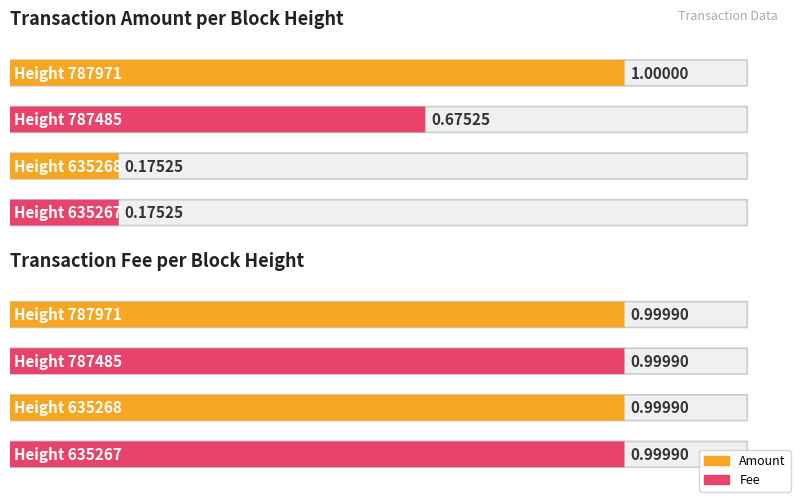

The value of Fee at 635268 is 0.0. True or false?

False